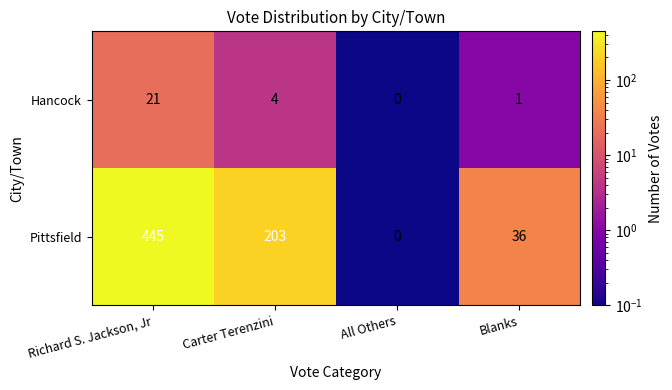

Which series has the largest total across all categories?

Pittsfield